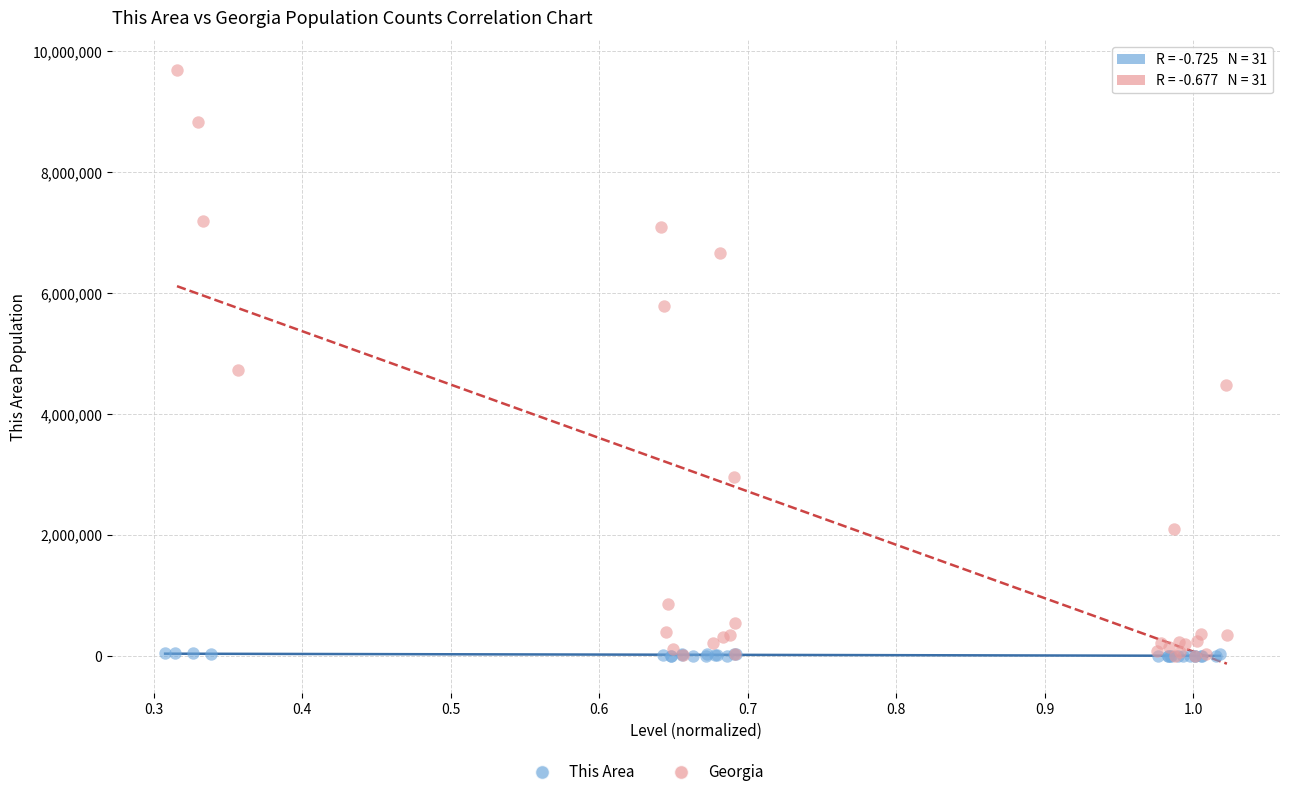

Which series has the widest spread of Y values?

Georgia